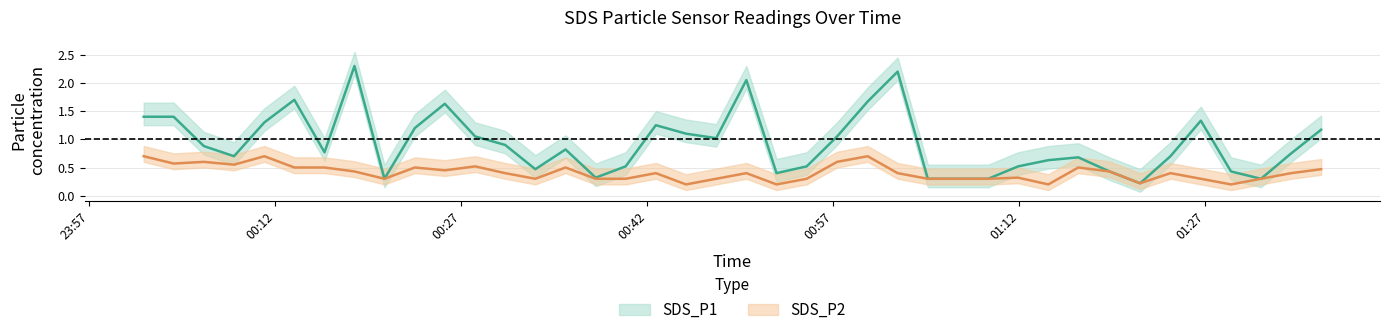

At which label is SDS_P2 closest to 0?

2023/09/22 00:45:07